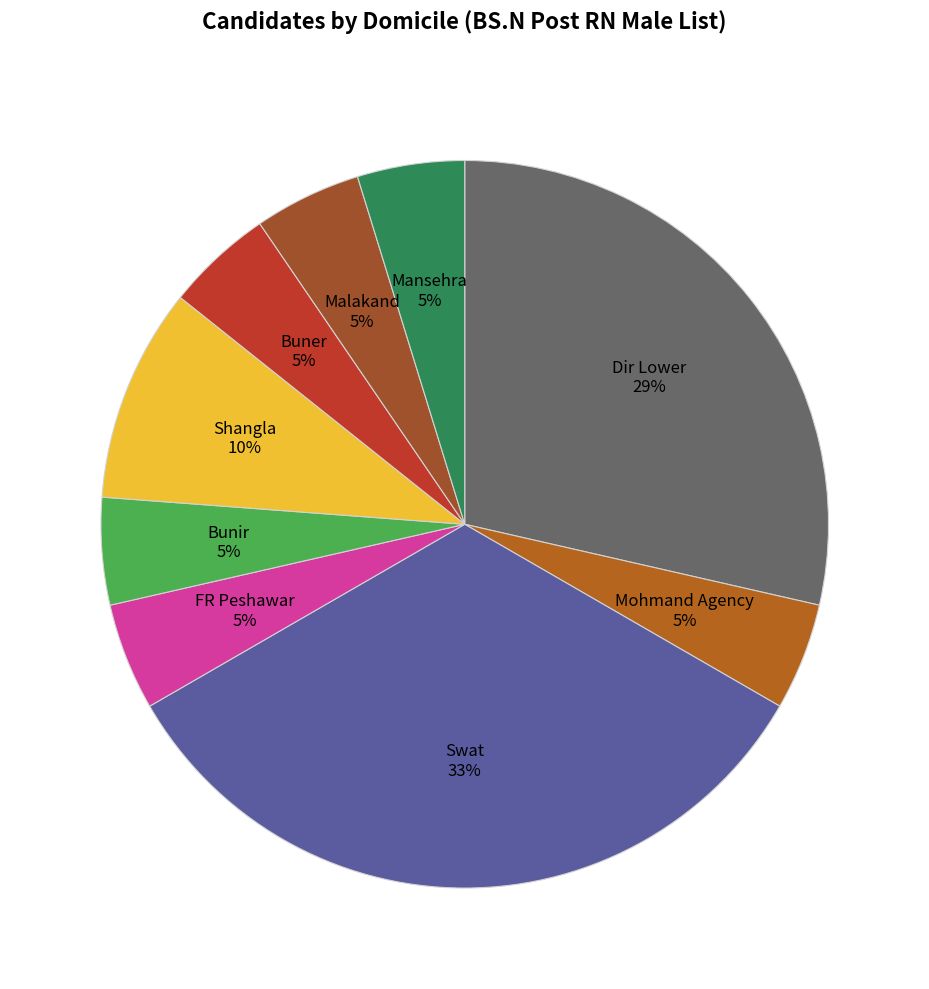

Which category has the biggest portion of the pie?

Swat